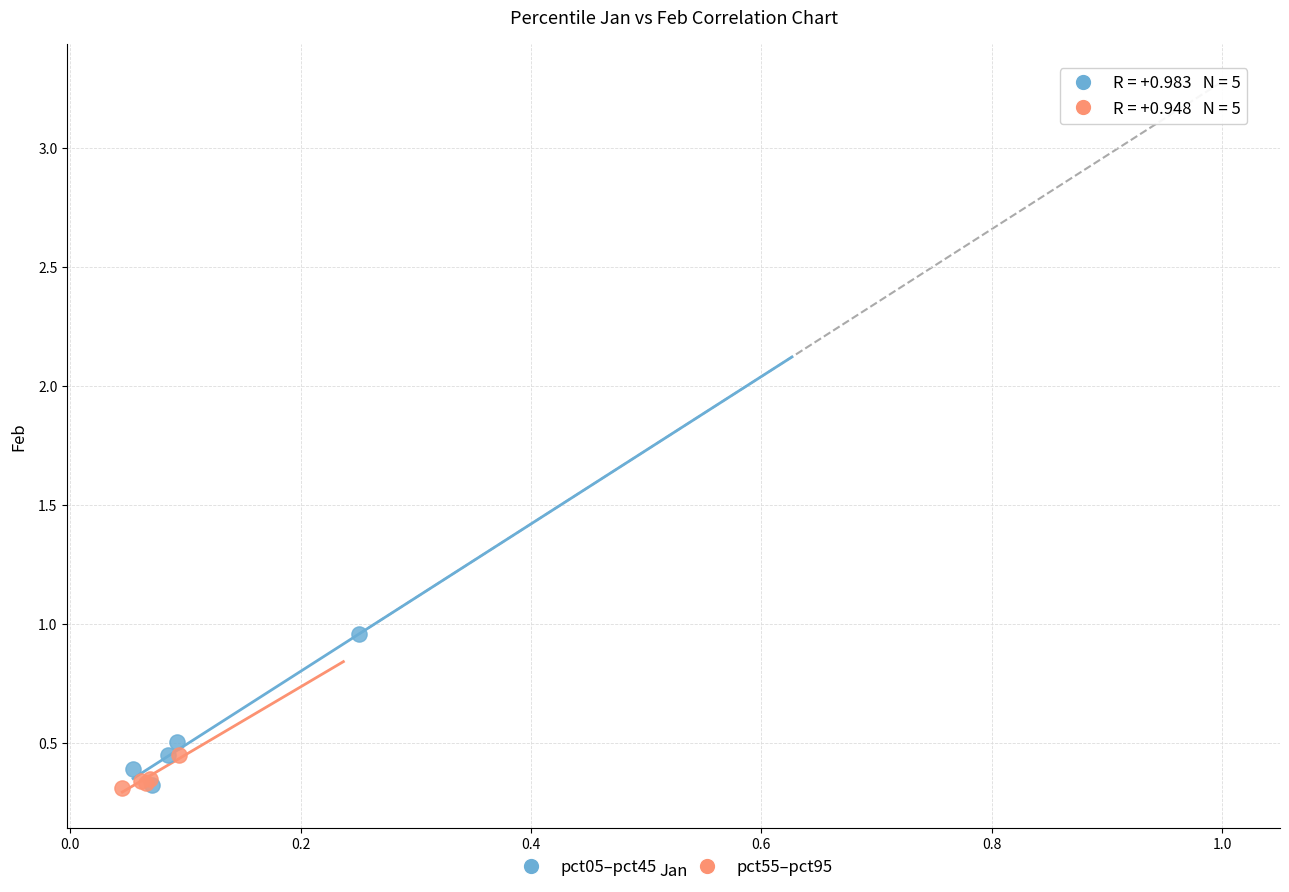

Which series contains the highest Y value?

pct05–pct45